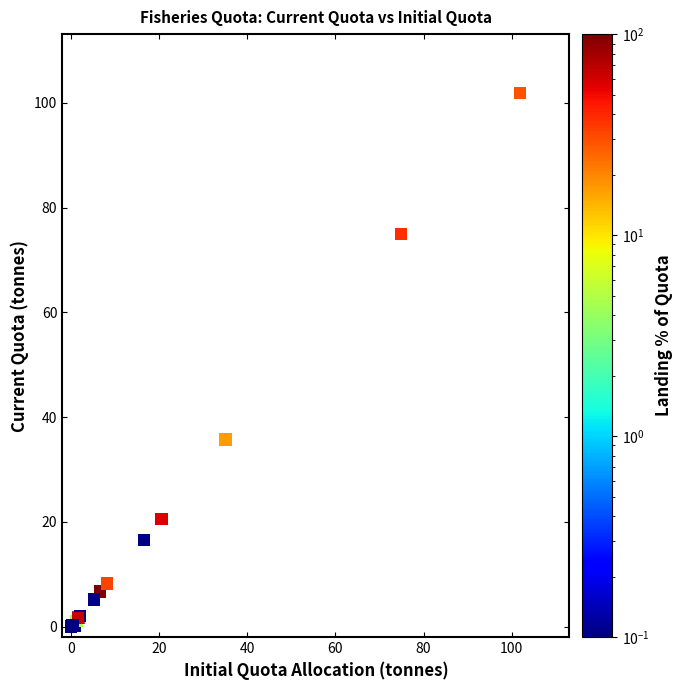

What Y value in the scatter plot is closest to 50?

35.8